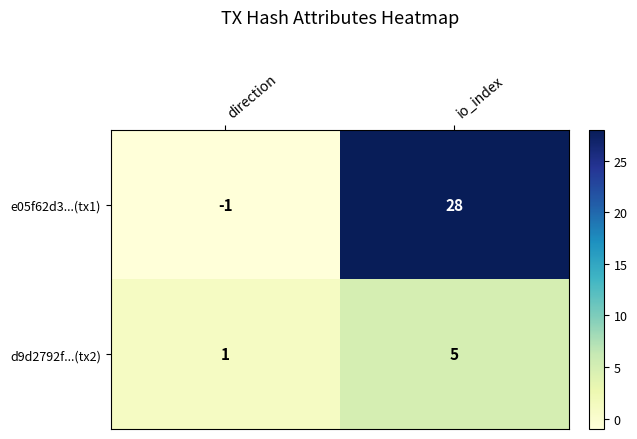

What is the sum of the d9d2792f...(tx2) values at io_index and direction?

6